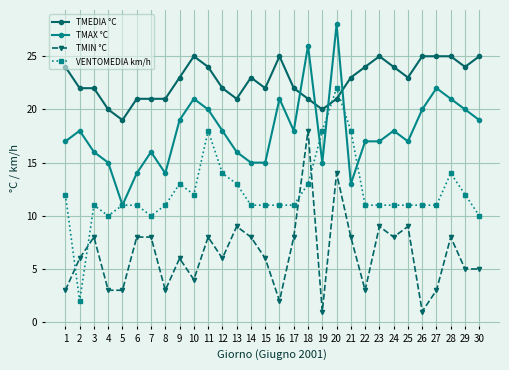

How many TMEDIA °C values are between 21 and 24?

20